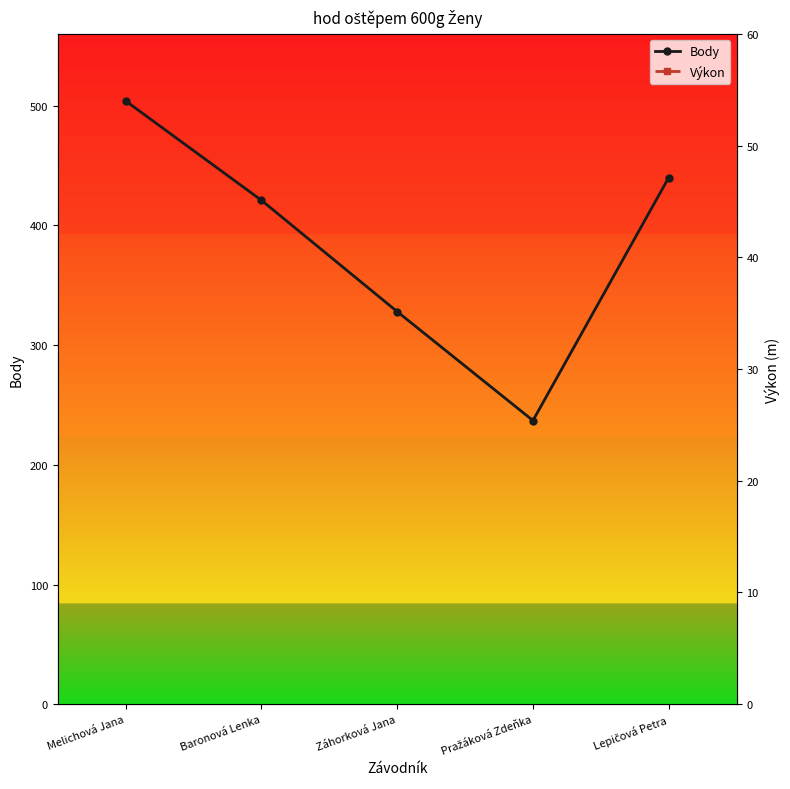

True or false: Výkon and Body cross at least once.

False